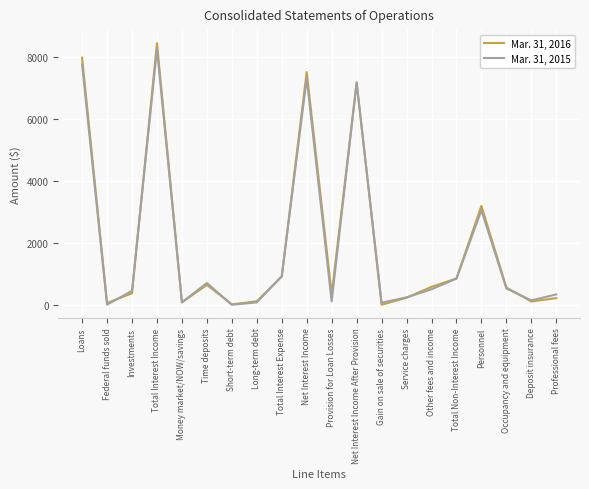

At which category is the sum across all series the highest?

Total Interest Income